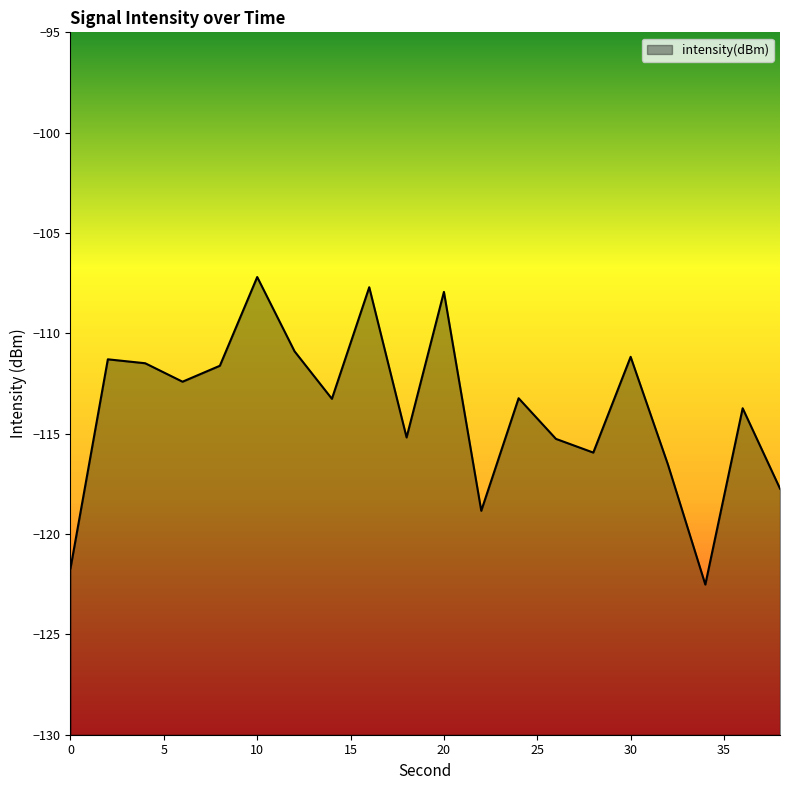

What is the smallest value displayed?

-122.5